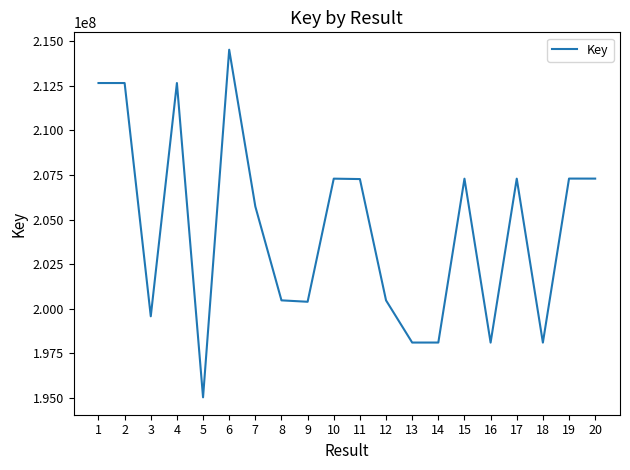

True or false: there are more than 1 points higher than both neighbors.

True